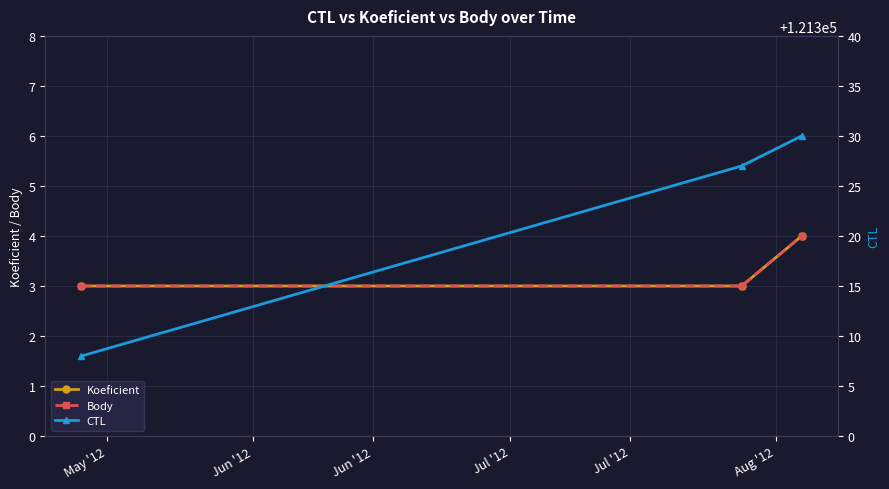

Where is Body nearest to the value 3?

May '12